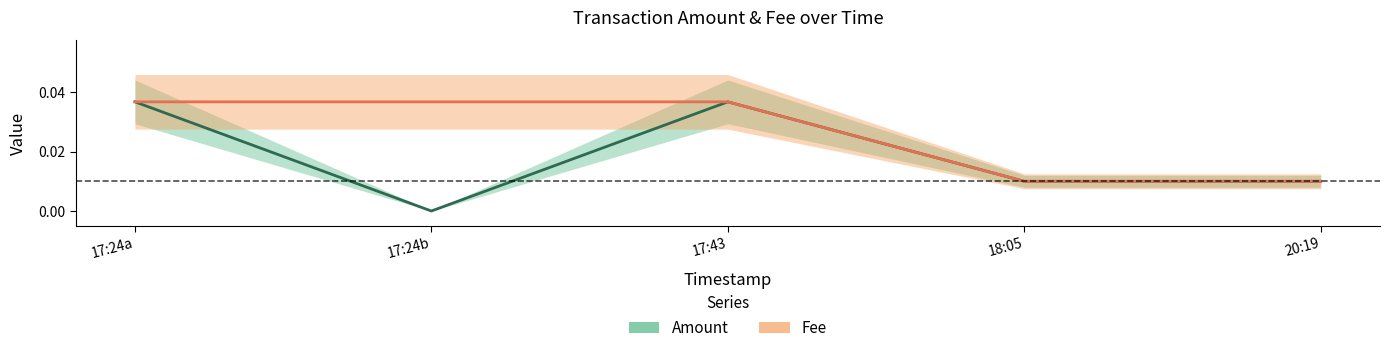

What is the label of the 2nd point from the right?

18:05